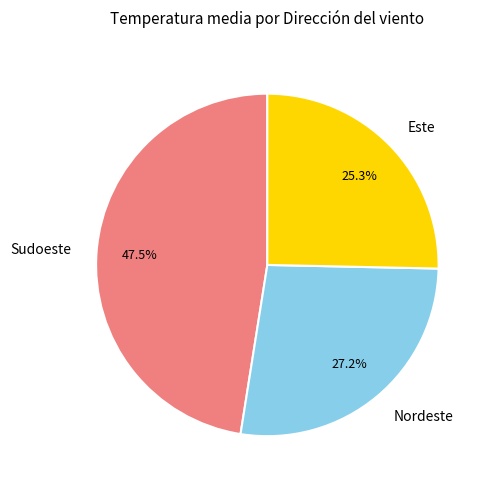

What percentage is the Nordeste slice, to the nearest percent?

27%